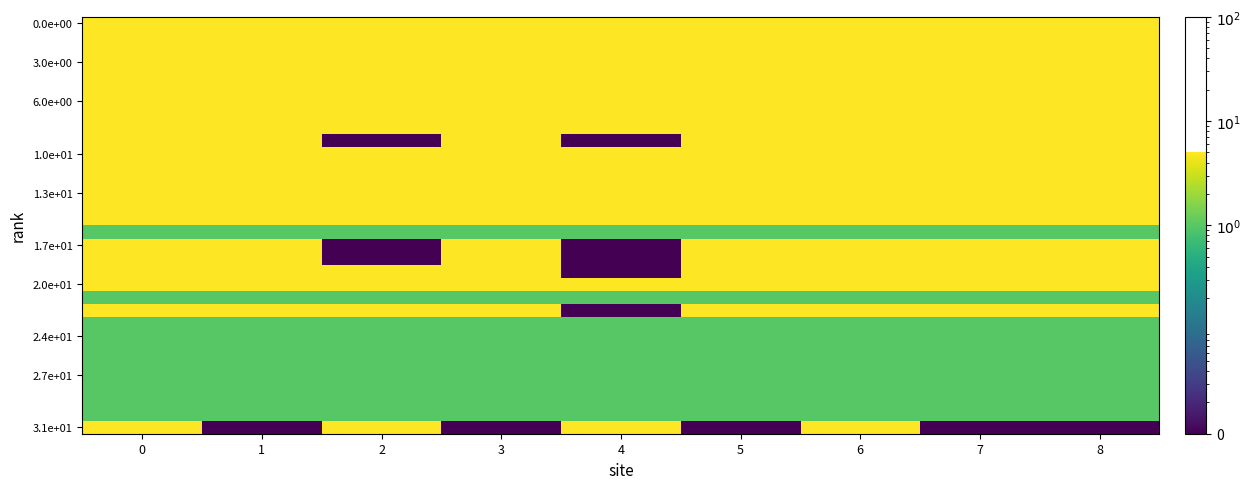

Count the number of data series in this chart.

32